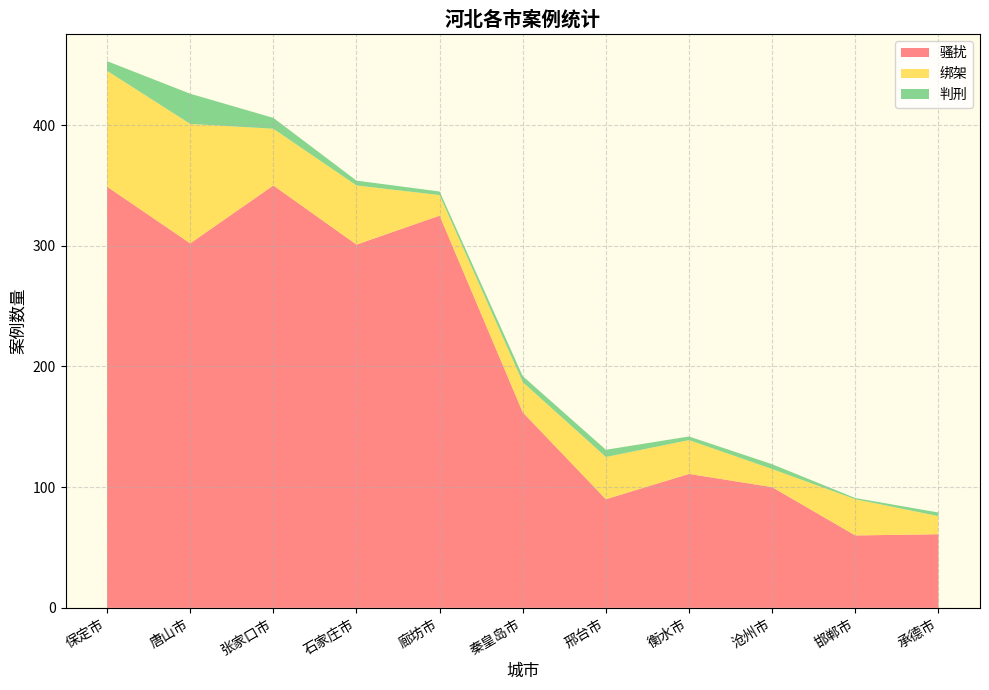

Reading right to left, transcribe all the data shown in this chart.

骚扰: 承德市=61	邯郸市=60	沧州市=100	衡水市=111	邢台市=90	秦皇岛市=162	廊坊市=325	石家庄市=301	张家口市=350	唐山市=302	保定市=349
绑架: 承德市=15	邯郸市=30	沧州市=15	衡水市=28	邢台市=35	秦皇岛市=25	廊坊市=17	石家庄市=49	张家口市=47	唐山市=99	保定市=96
判刑: 承德市=3	邯郸市=1	沧州市=4	衡水市=3	邢台市=6	秦皇岛市=5	廊坊市=3	石家庄市=4	张家口市=9	唐山市=25	保定市=8